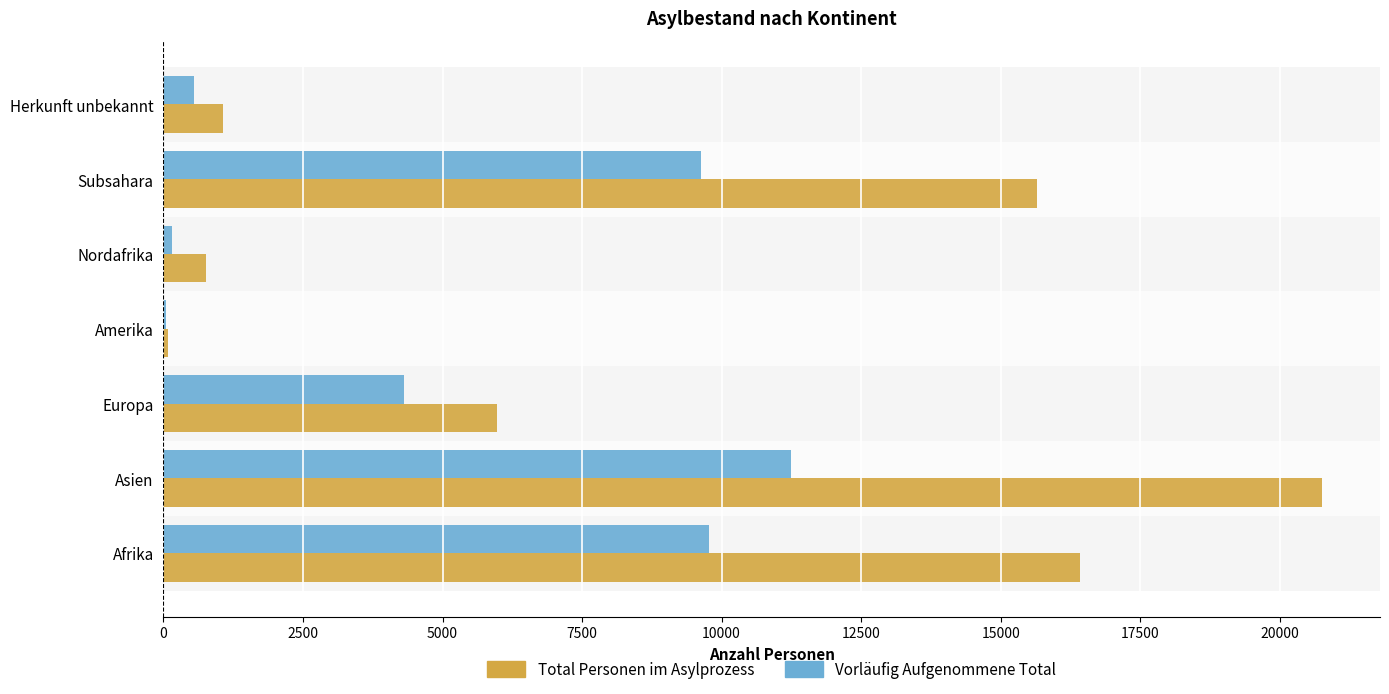

What is the highest value of the Vorläufig Aufgenommene Total series?

11239